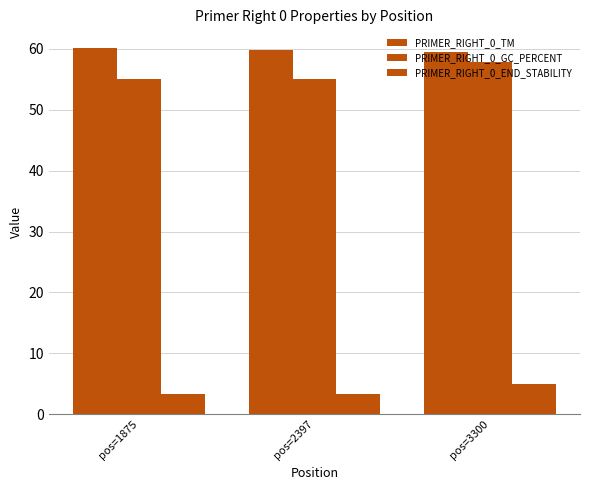

List the series in order of their peak value, lowest first.

PRIMER_RIGHT_0_END_STABILITY, PRIMER_RIGHT_0_GC_PERCENT, PRIMER_RIGHT_0_TM